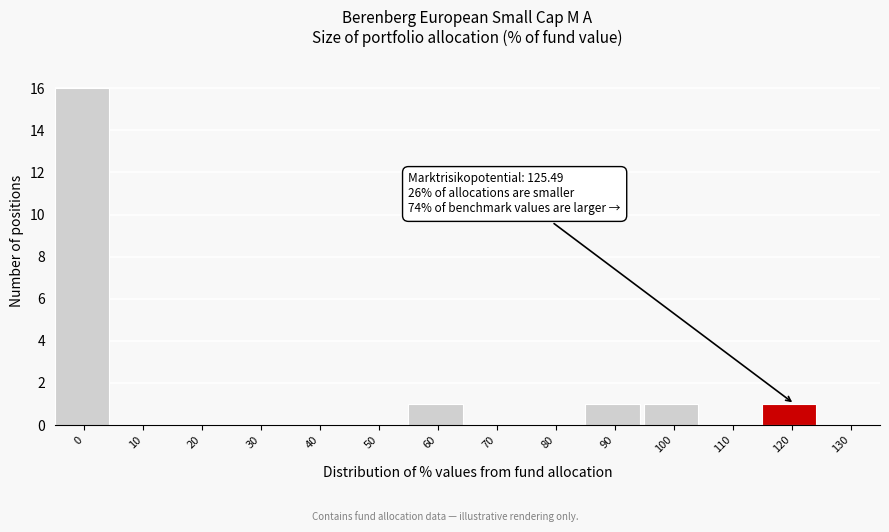

Reading right to left, list all the values displayed in this chart.

130=0	120=1	110=0	100=1	90=1	80=0	70=0	60=1	50=0	40=0	30=0	20=0	10=0	0=16